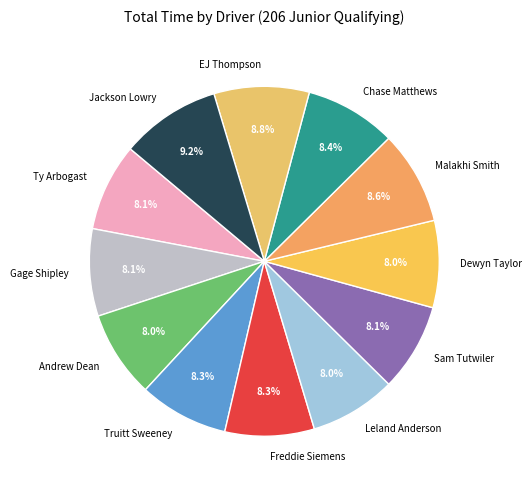

Is the sum of Truitt Sweeney and Ty Arbogast greater than half?

No